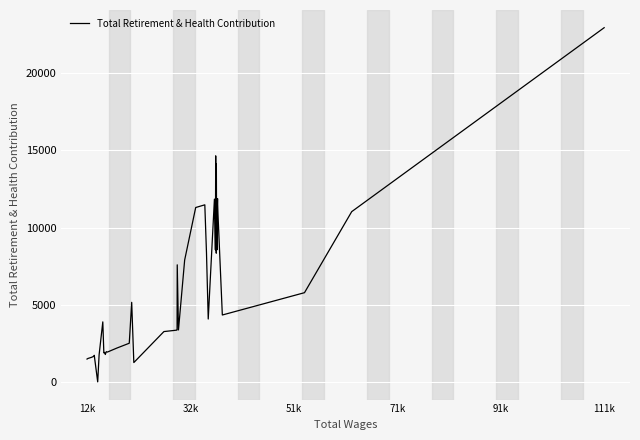

What is the difference between the maximum and minimum values?

22947